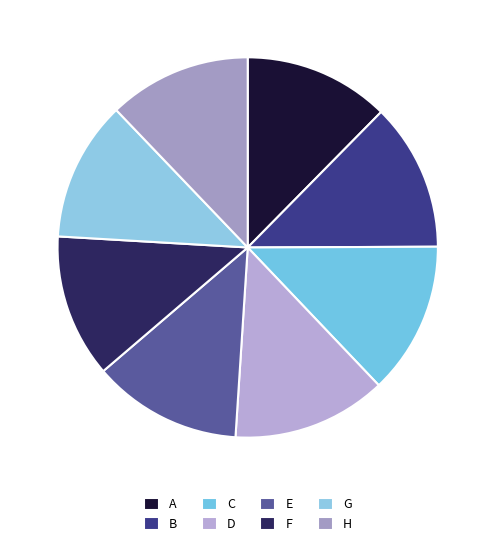

Is there any slice that represents more than half of the pie?

No